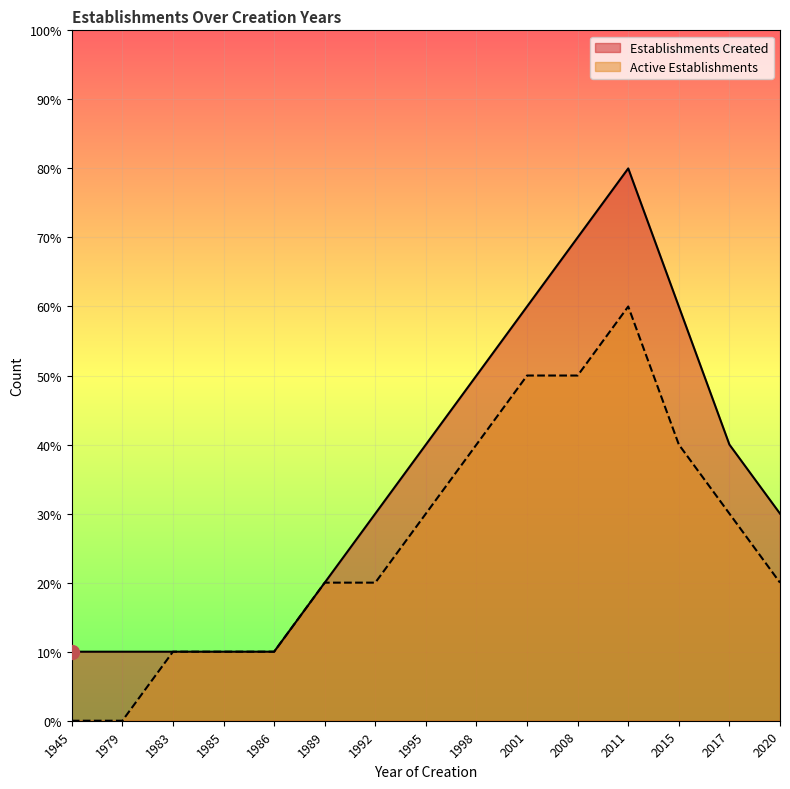

What is the approximate value of Active Establishments at 1989?

2